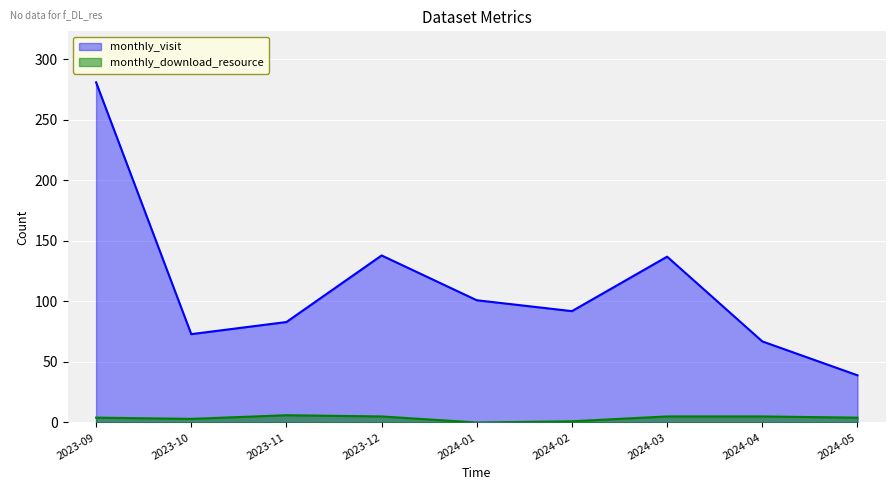

What is the label of the 8th point from the right?

2023-10